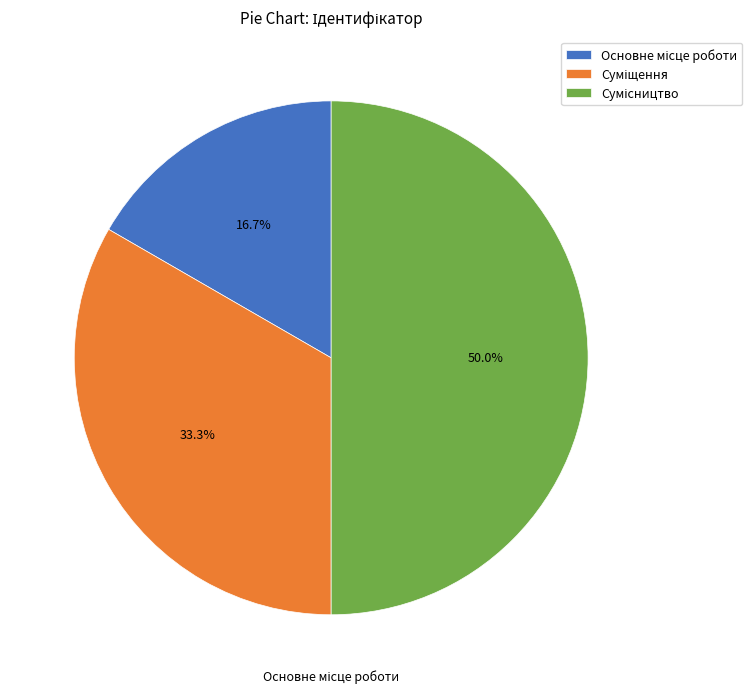

How many slices are in this pie chart?

3